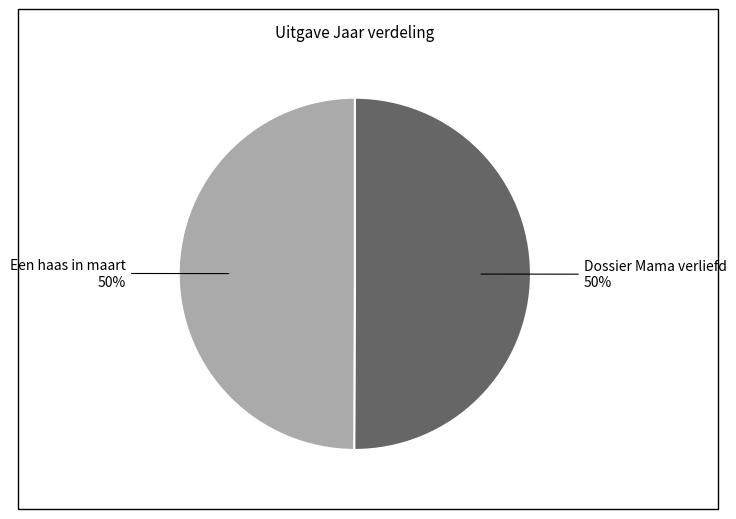

Is the sum of Een haas in maart and Dossier Mama verliefd greater than half?

Yes